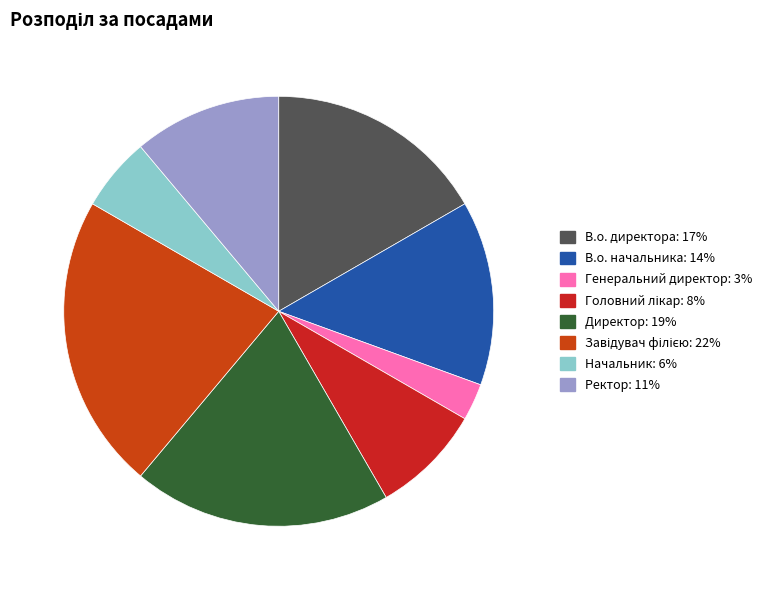

The Завідувач філією slice represents 36% of the pie. True or false?

False